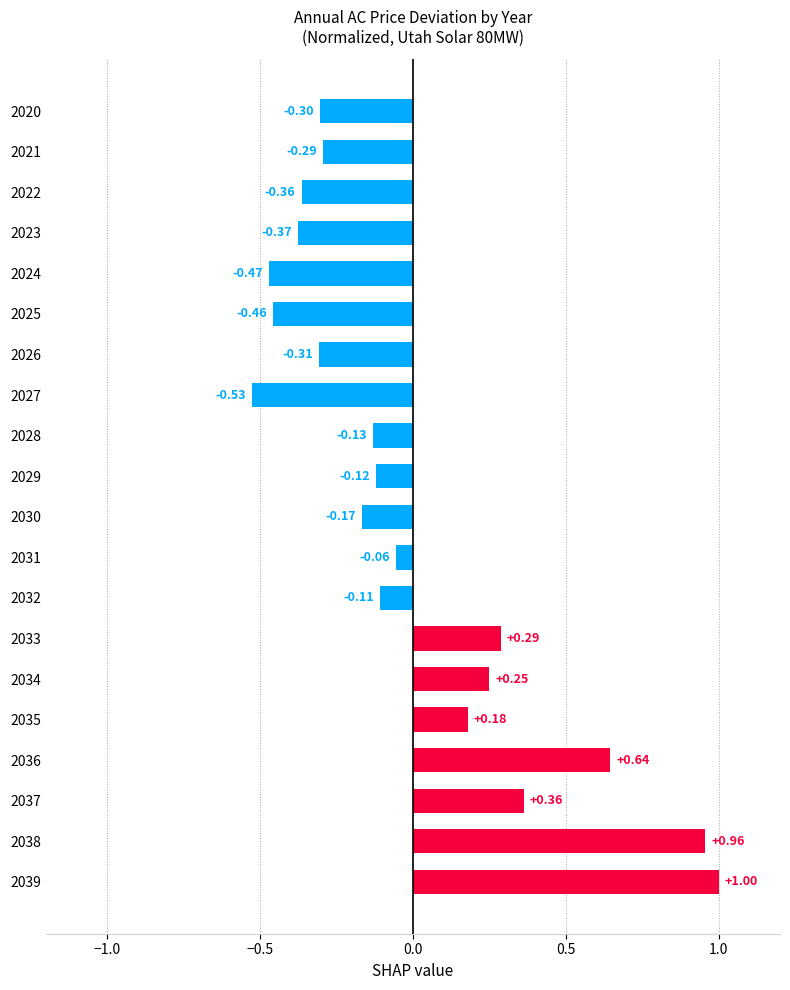

What is the difference between the maximum and second lowest values?

1.5